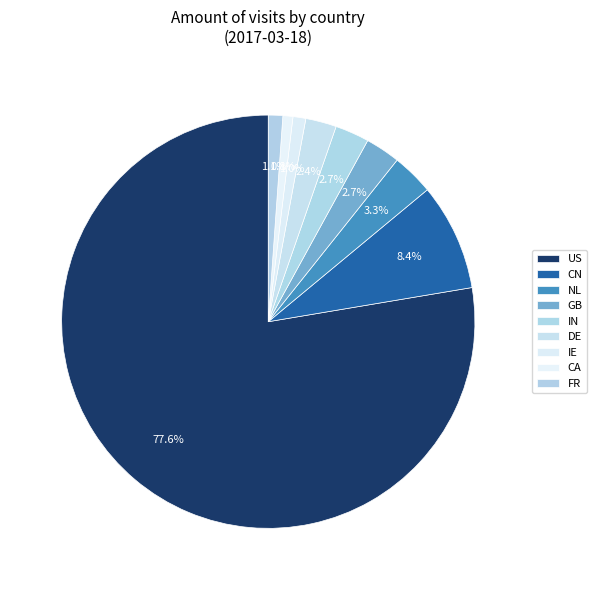

Is it true that IE is 1% of the pie?

True